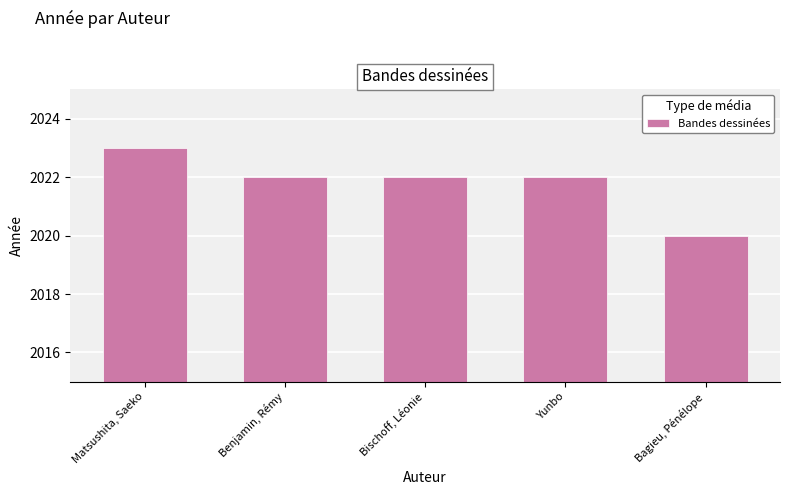

What position from the left is Bagieu, Pénélope?

5